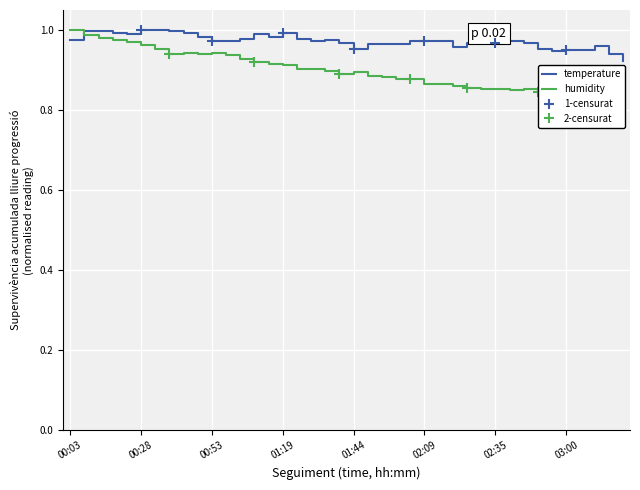

How many intersections are there between humidity and temperature?

1